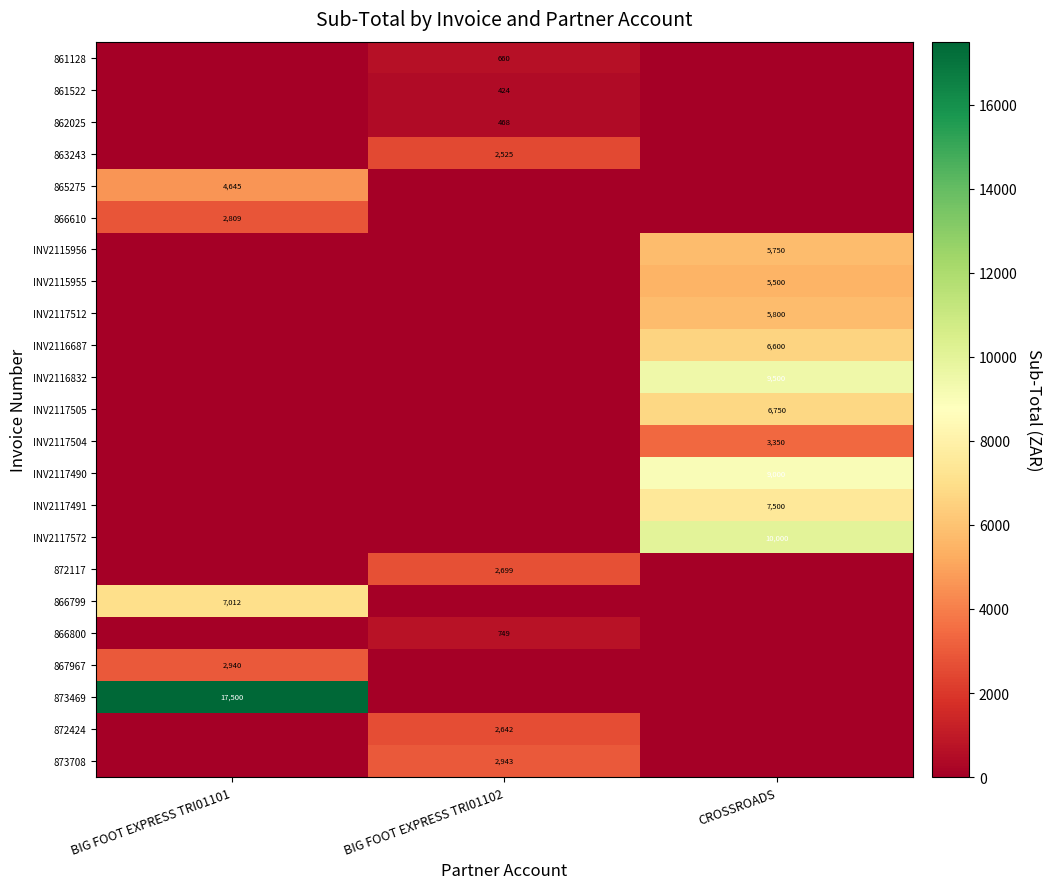

The value of INV2117491 at CROSSROADS is 5232. True or false?

False